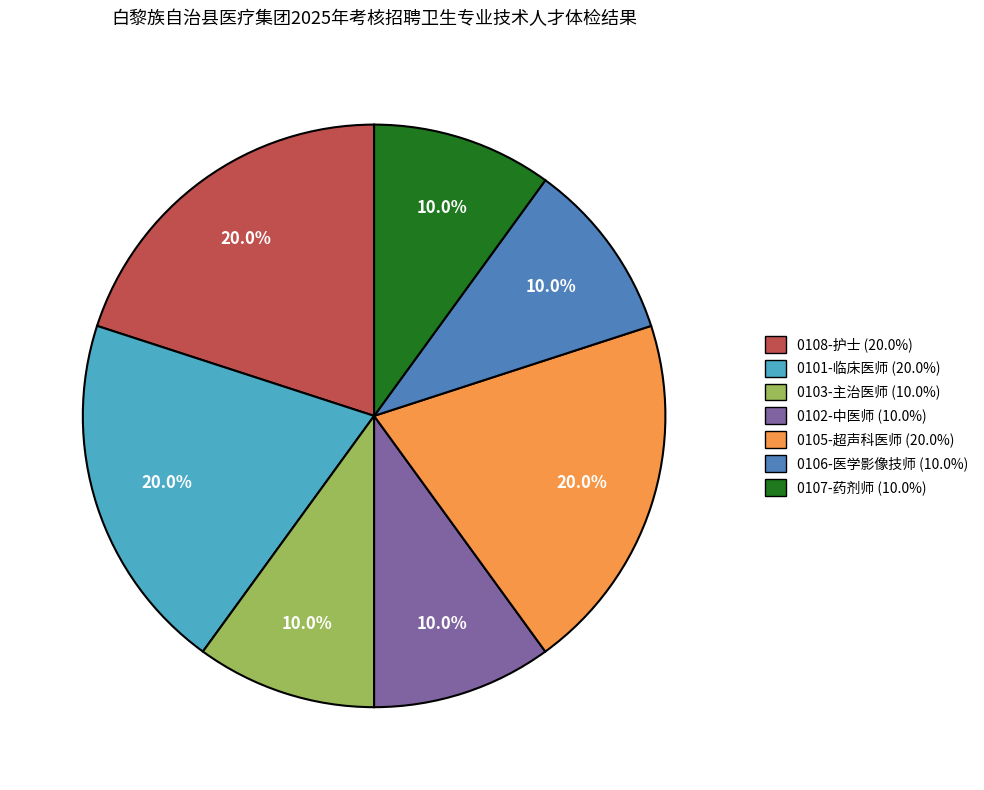

What percentage is the 0103-主治医师 slice, to the nearest percent?

10%